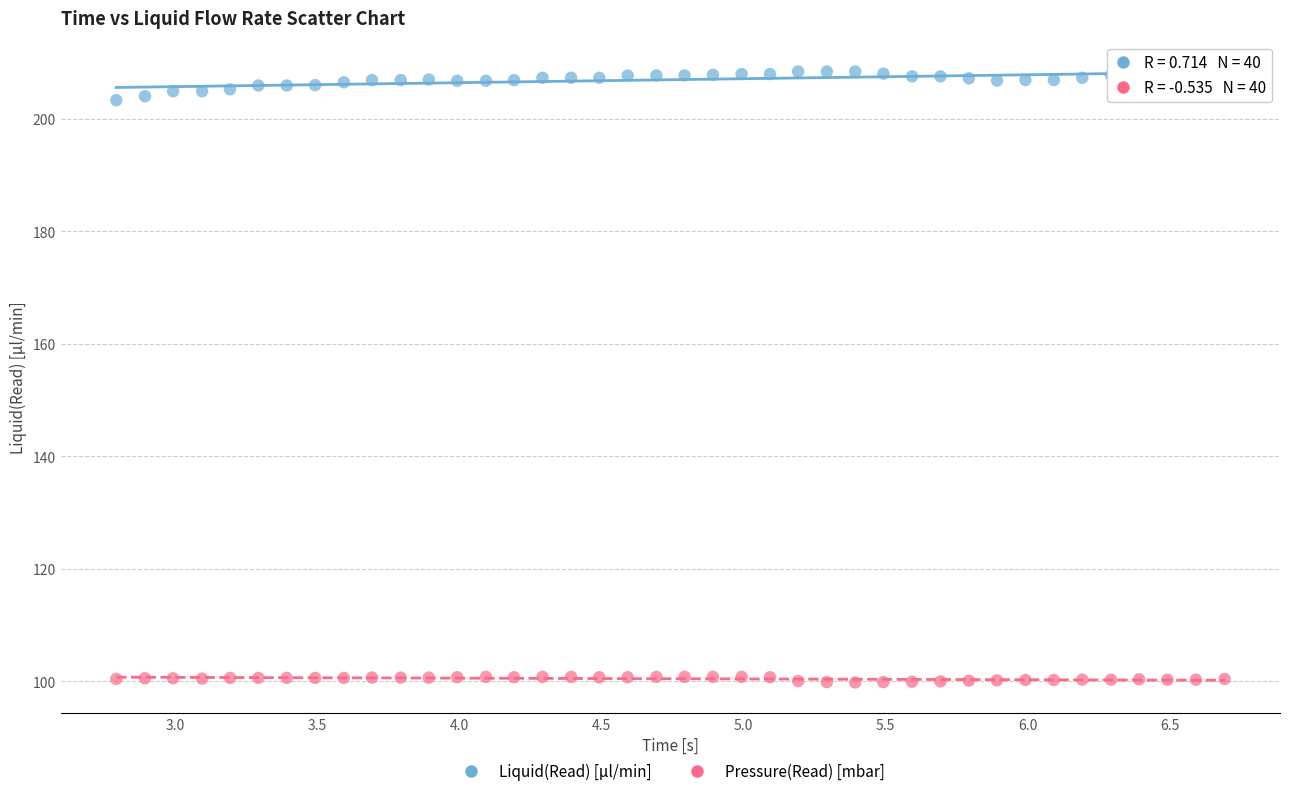

What is the X range (max minus min) for the scatter plot?

3.9